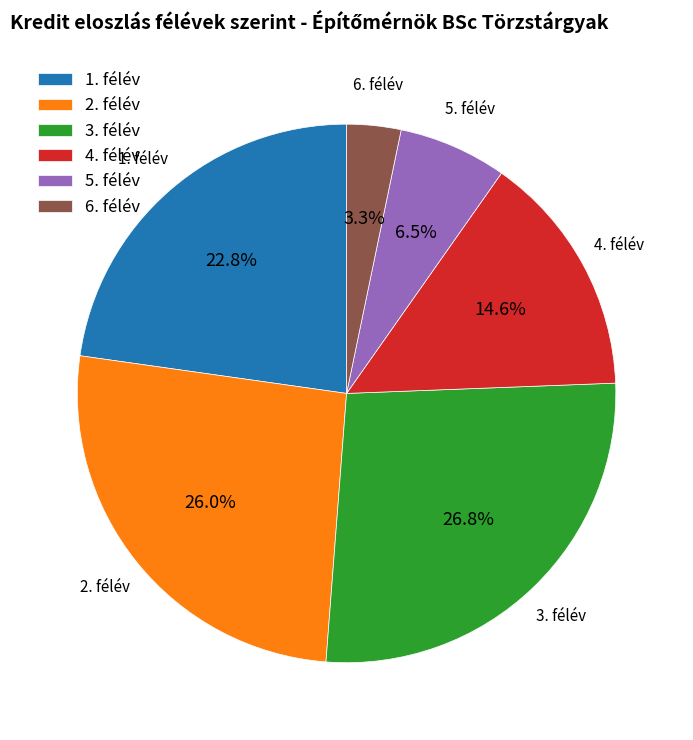

Does any single category account for the majority?

No